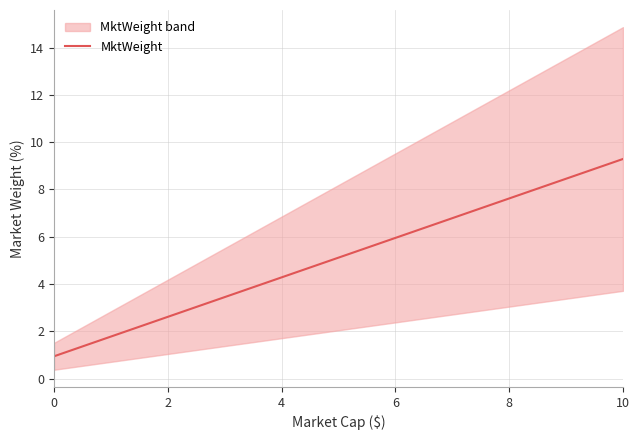

What is the difference between the maximum and second lowest values?

8.3